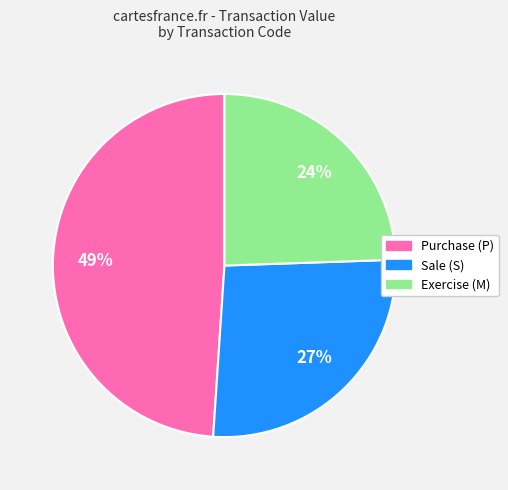

To the nearest percent, what is the average slice percentage?

33%